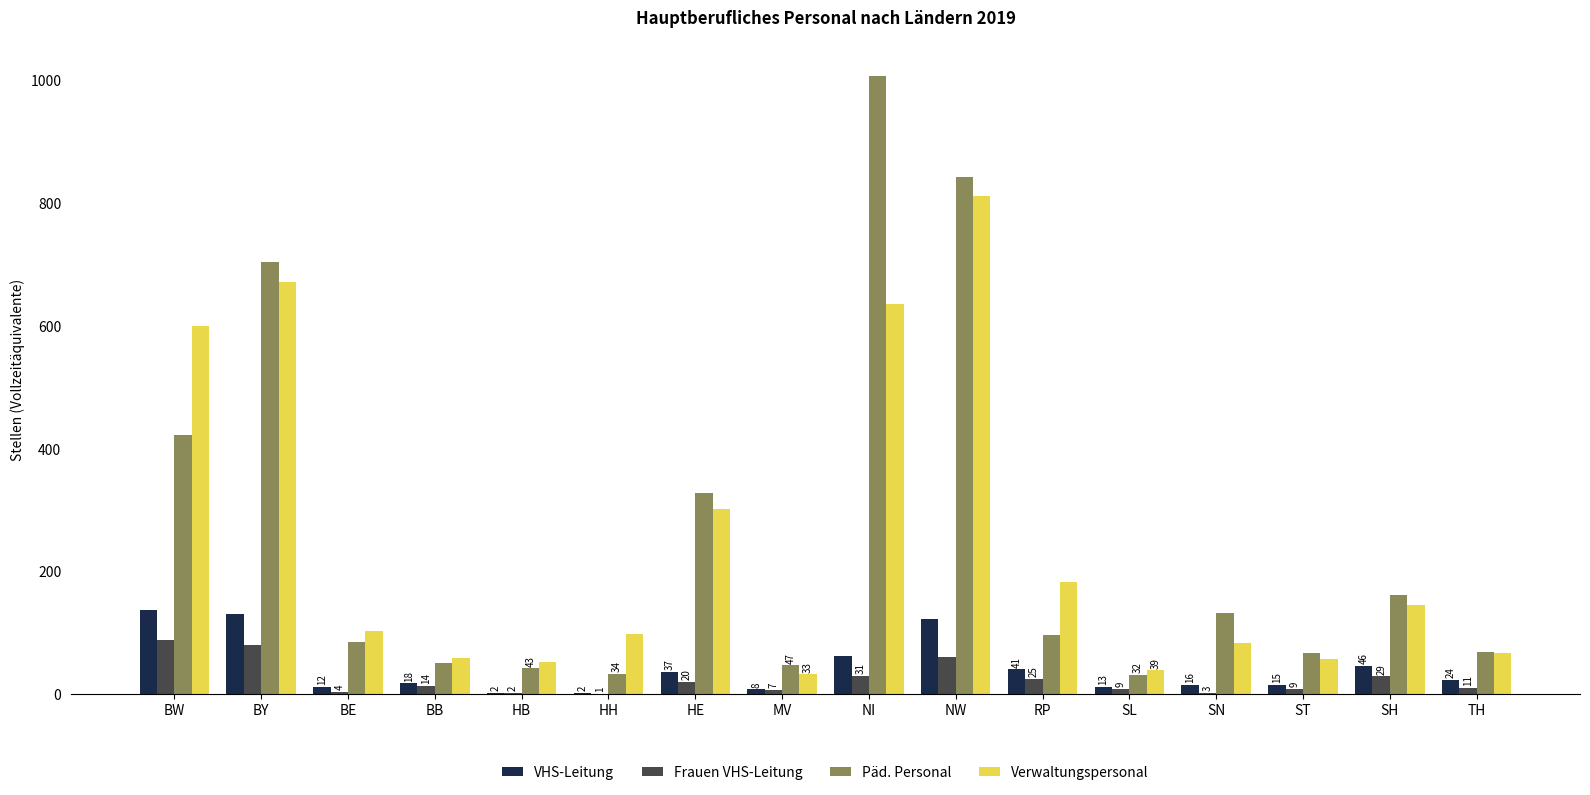

Does the chart contain stacked bars?

No